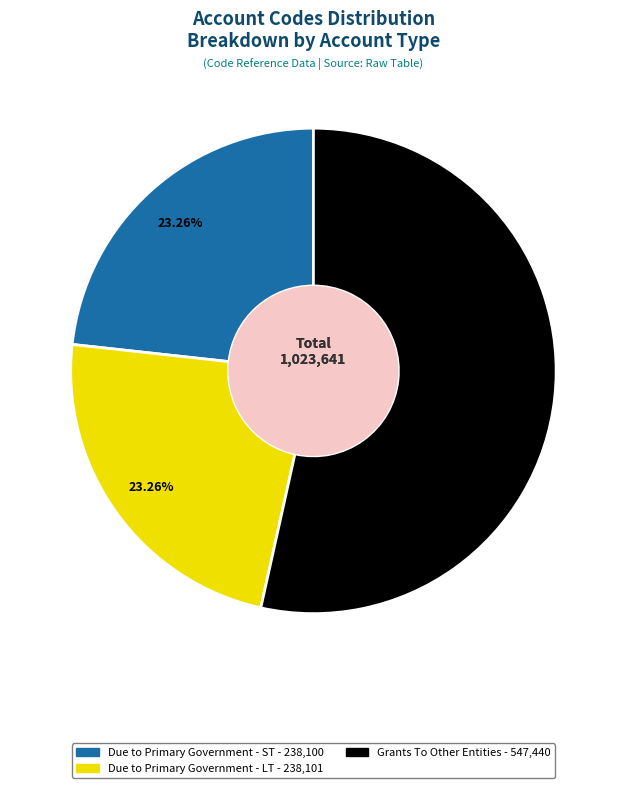

Which category accounts for the majority?

Grants To Other Entities